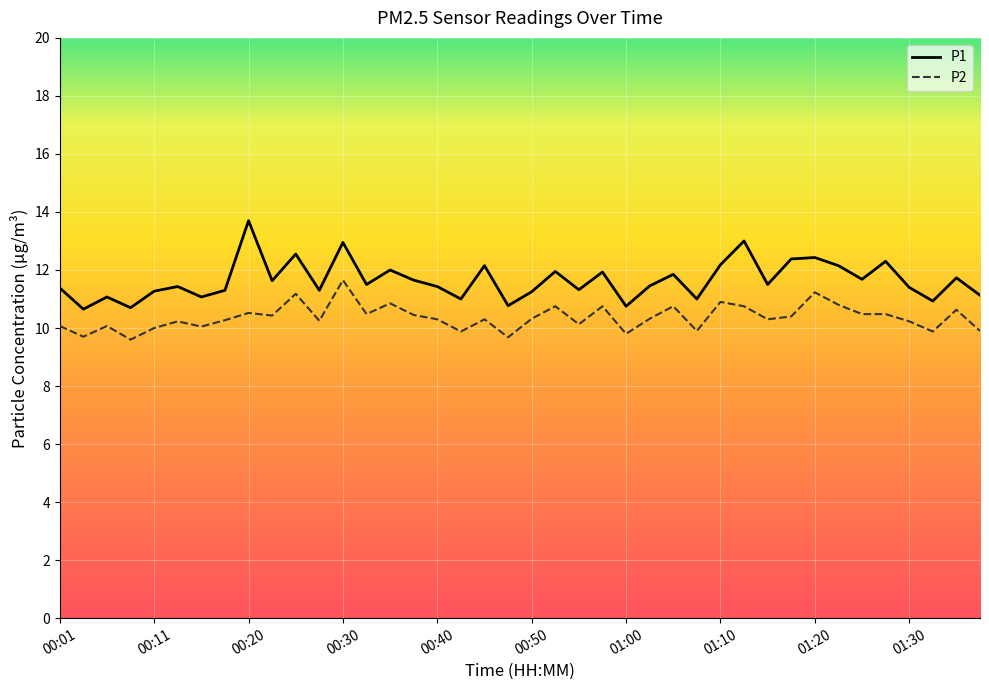

Which series has the largest total across all categories?

P1